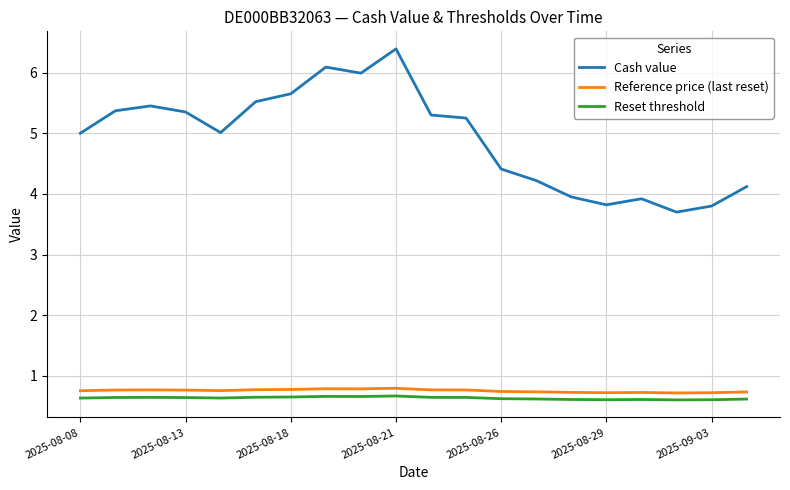

What is the minimum value shown in the chart?

0.6